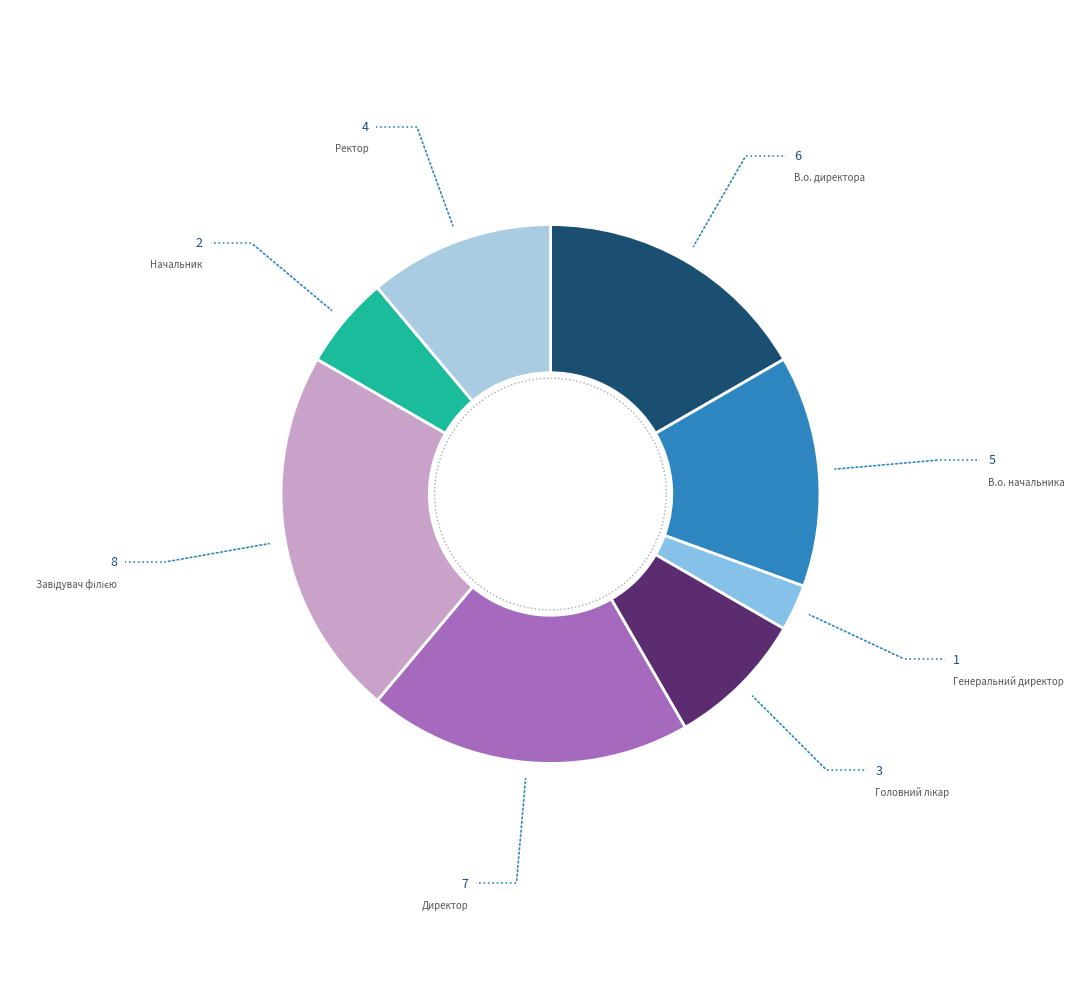

True or false: Ректор accounts for 19% of the total.

False